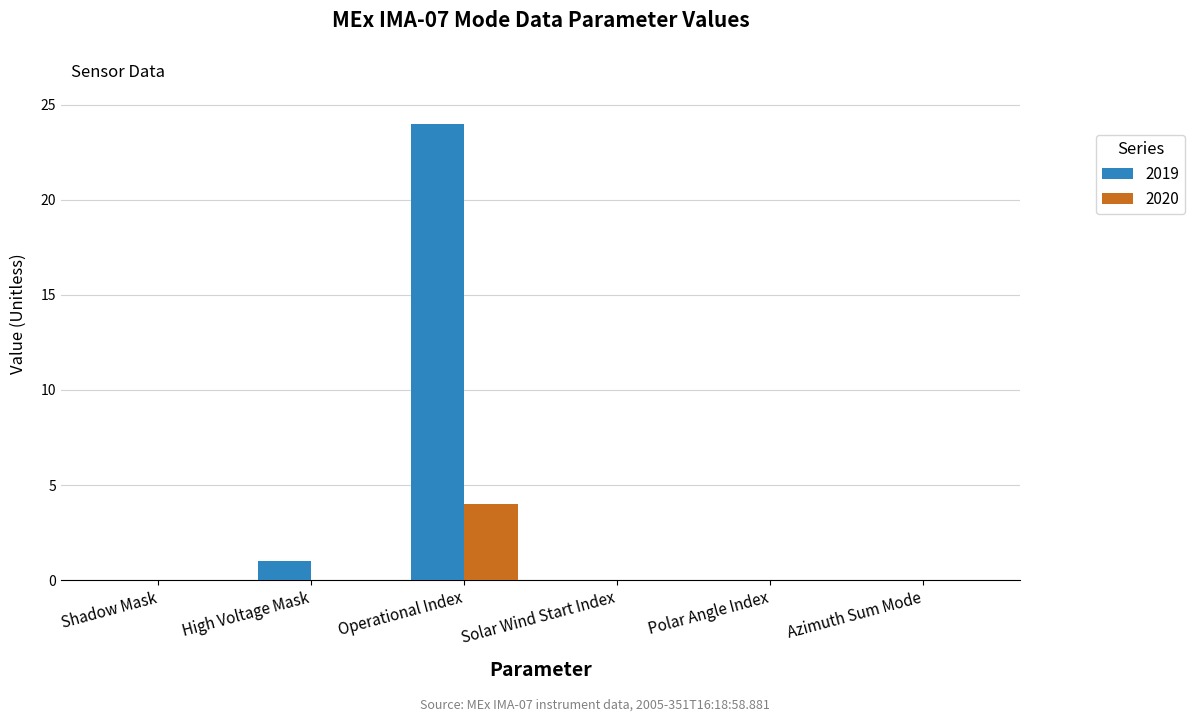

The 2019 series shows 24 at Operational Index. True or false?

True